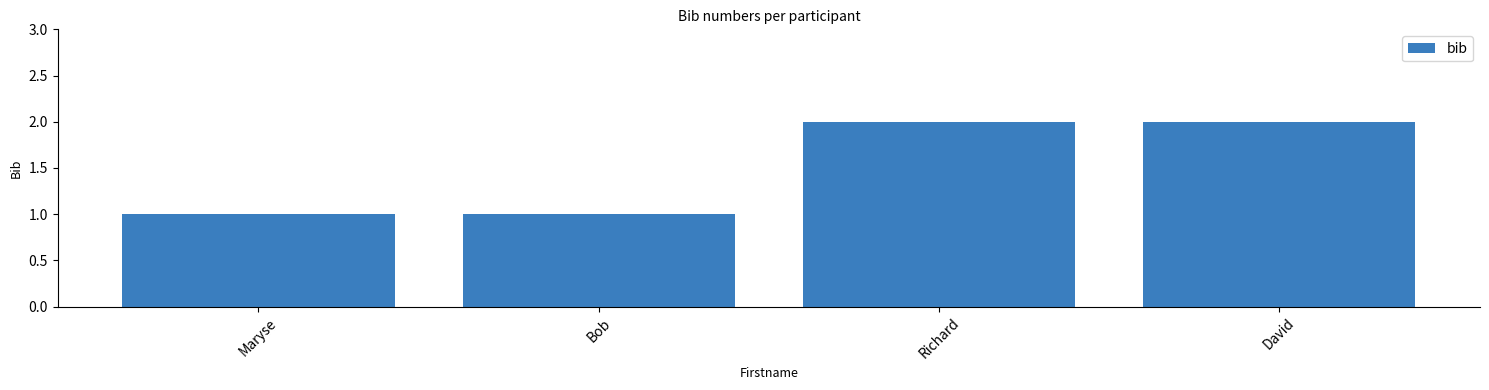

What is the label of the 1st bar from the right?

David